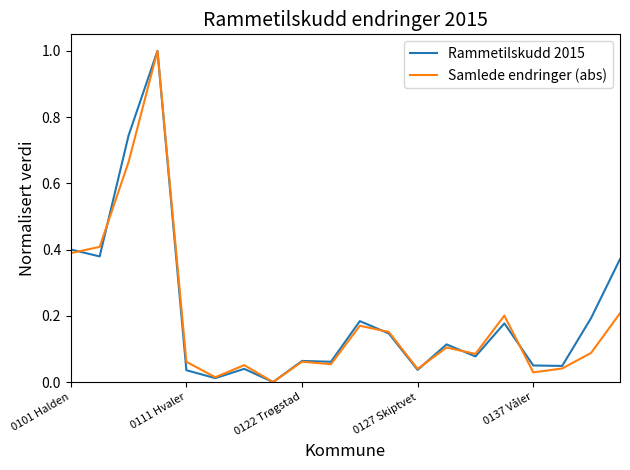

What is the maximum value shown in the chart?

1.0